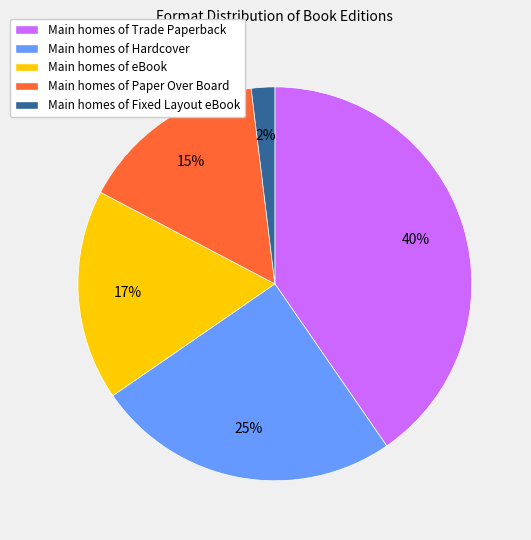

To the nearest percent, what is the difference between the largest and smallest slice percentages?

38%